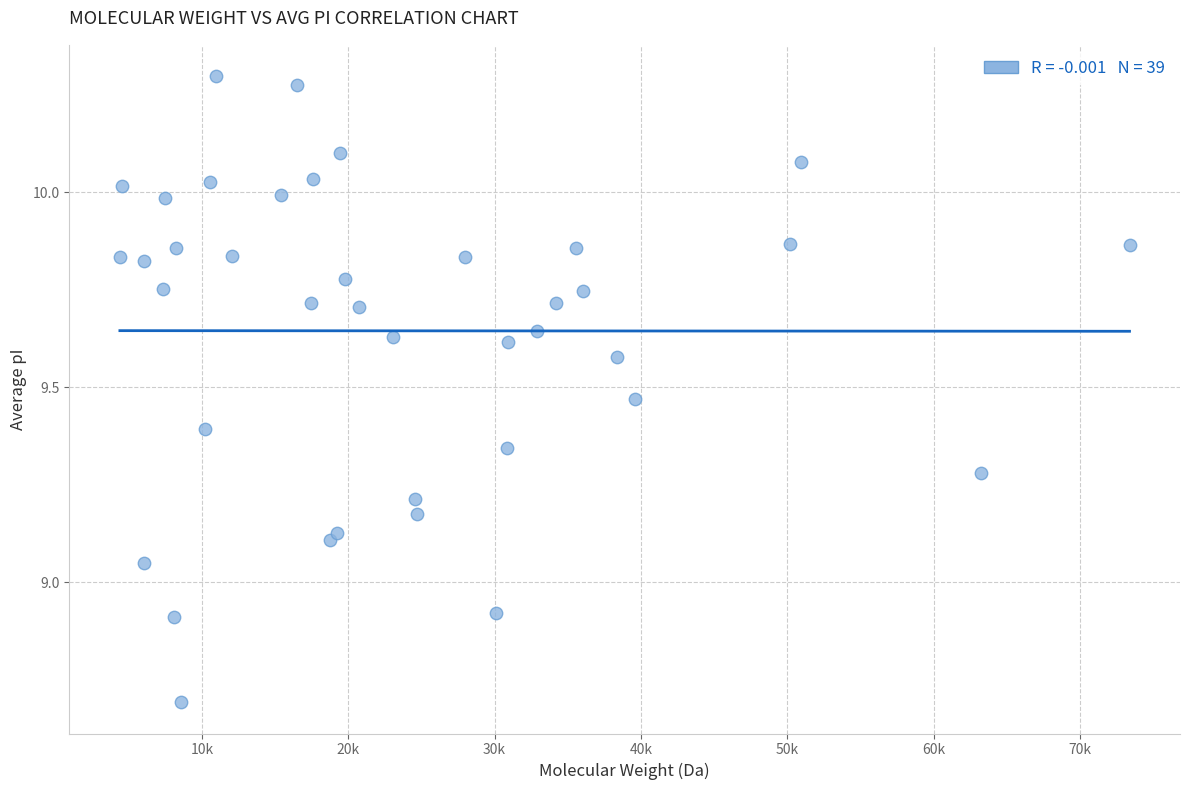

What is the range of X values (max minus min)?

68991.7